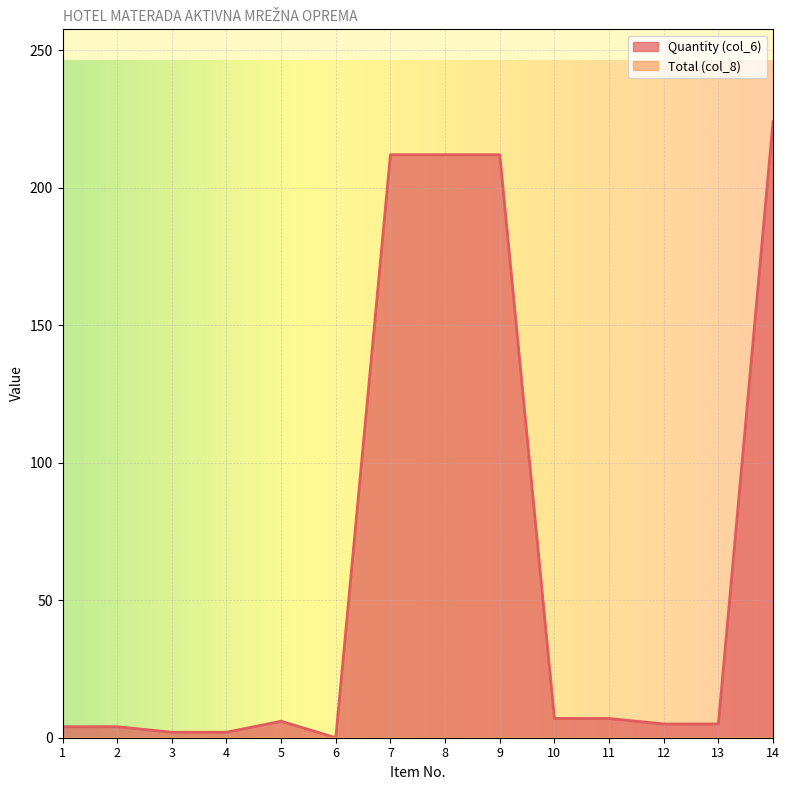

Is it true that the value at 2 is 6?

False